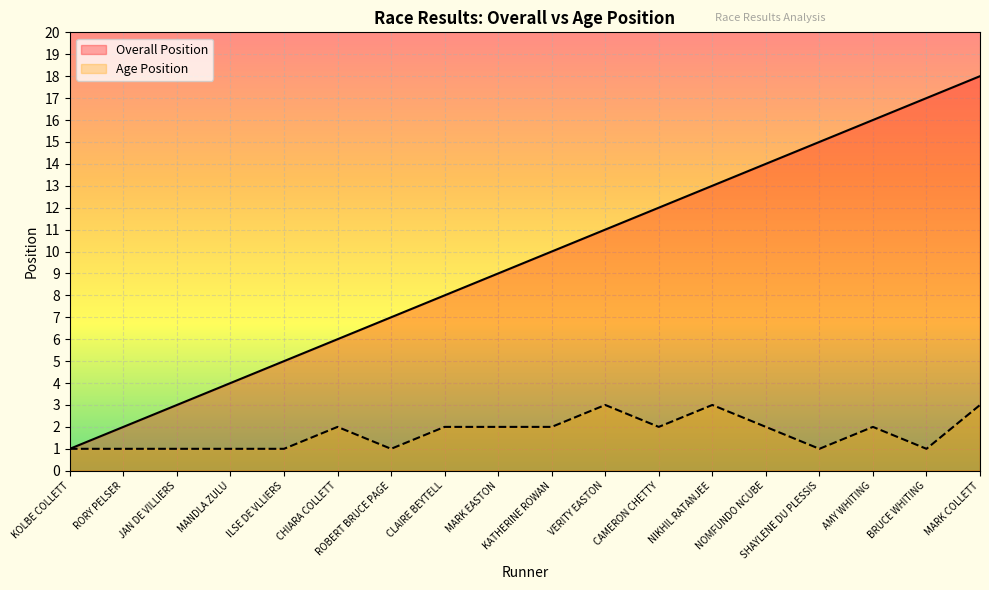

How many data points in Overall Position are above 10?

8